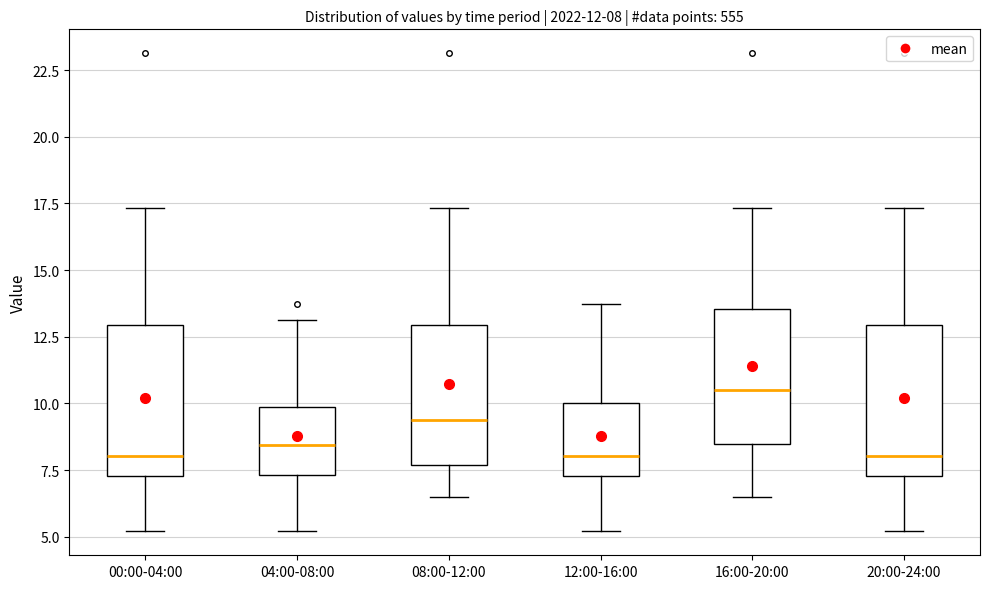

Which box's median line is the highest?

16:00-20:00